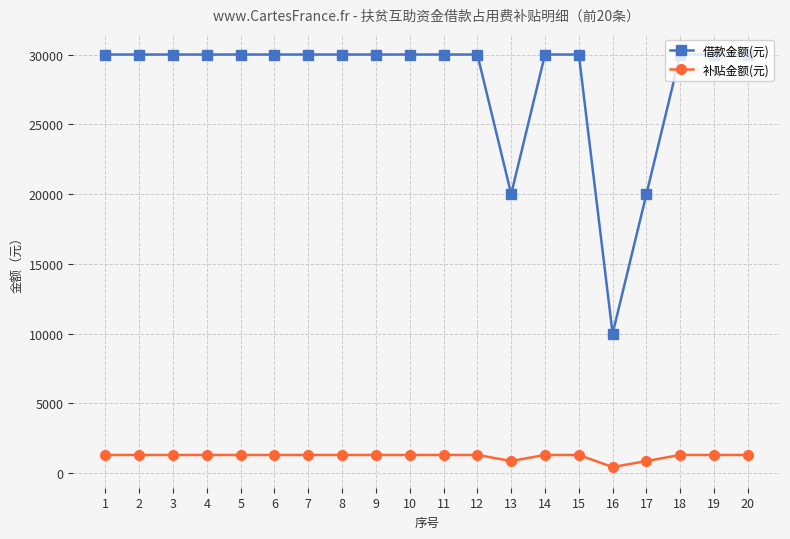

How many distinct data groups are displayed?

2